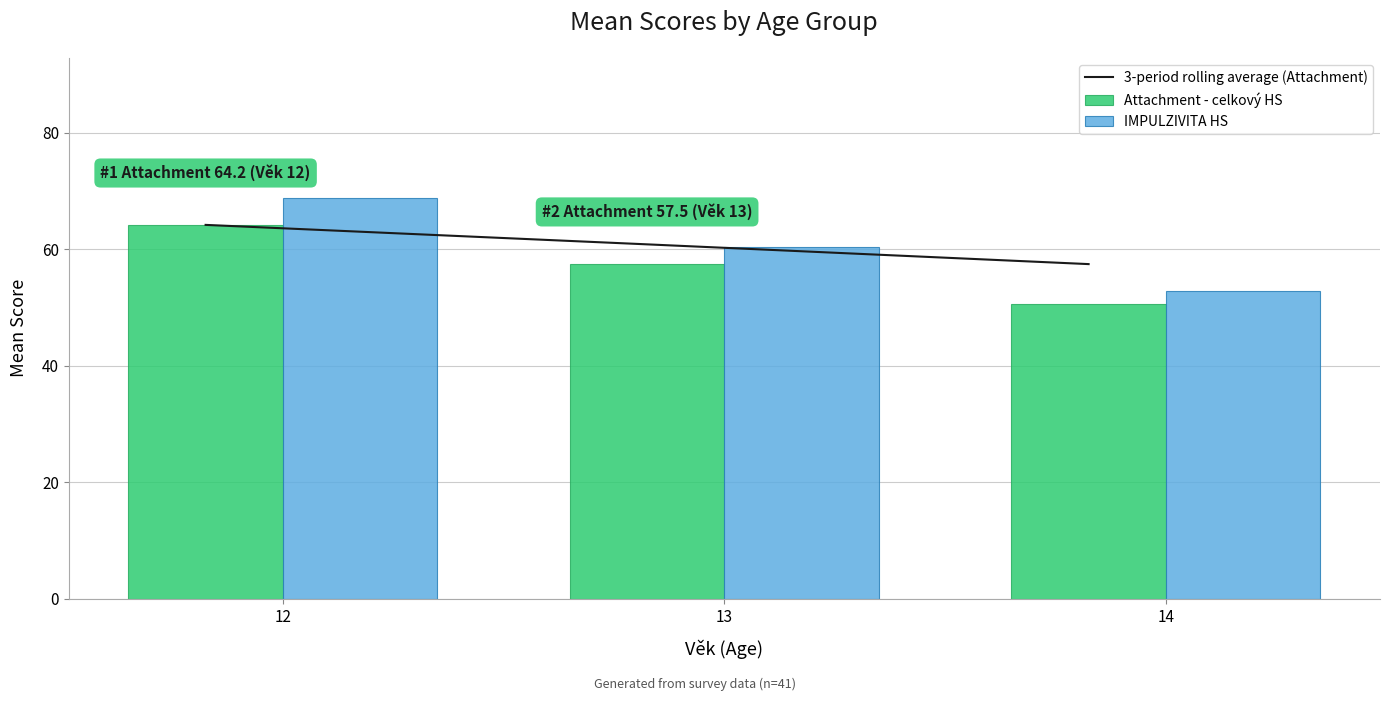

What is the highest value of the 3-period rolling average (Attachment) series?

64.2